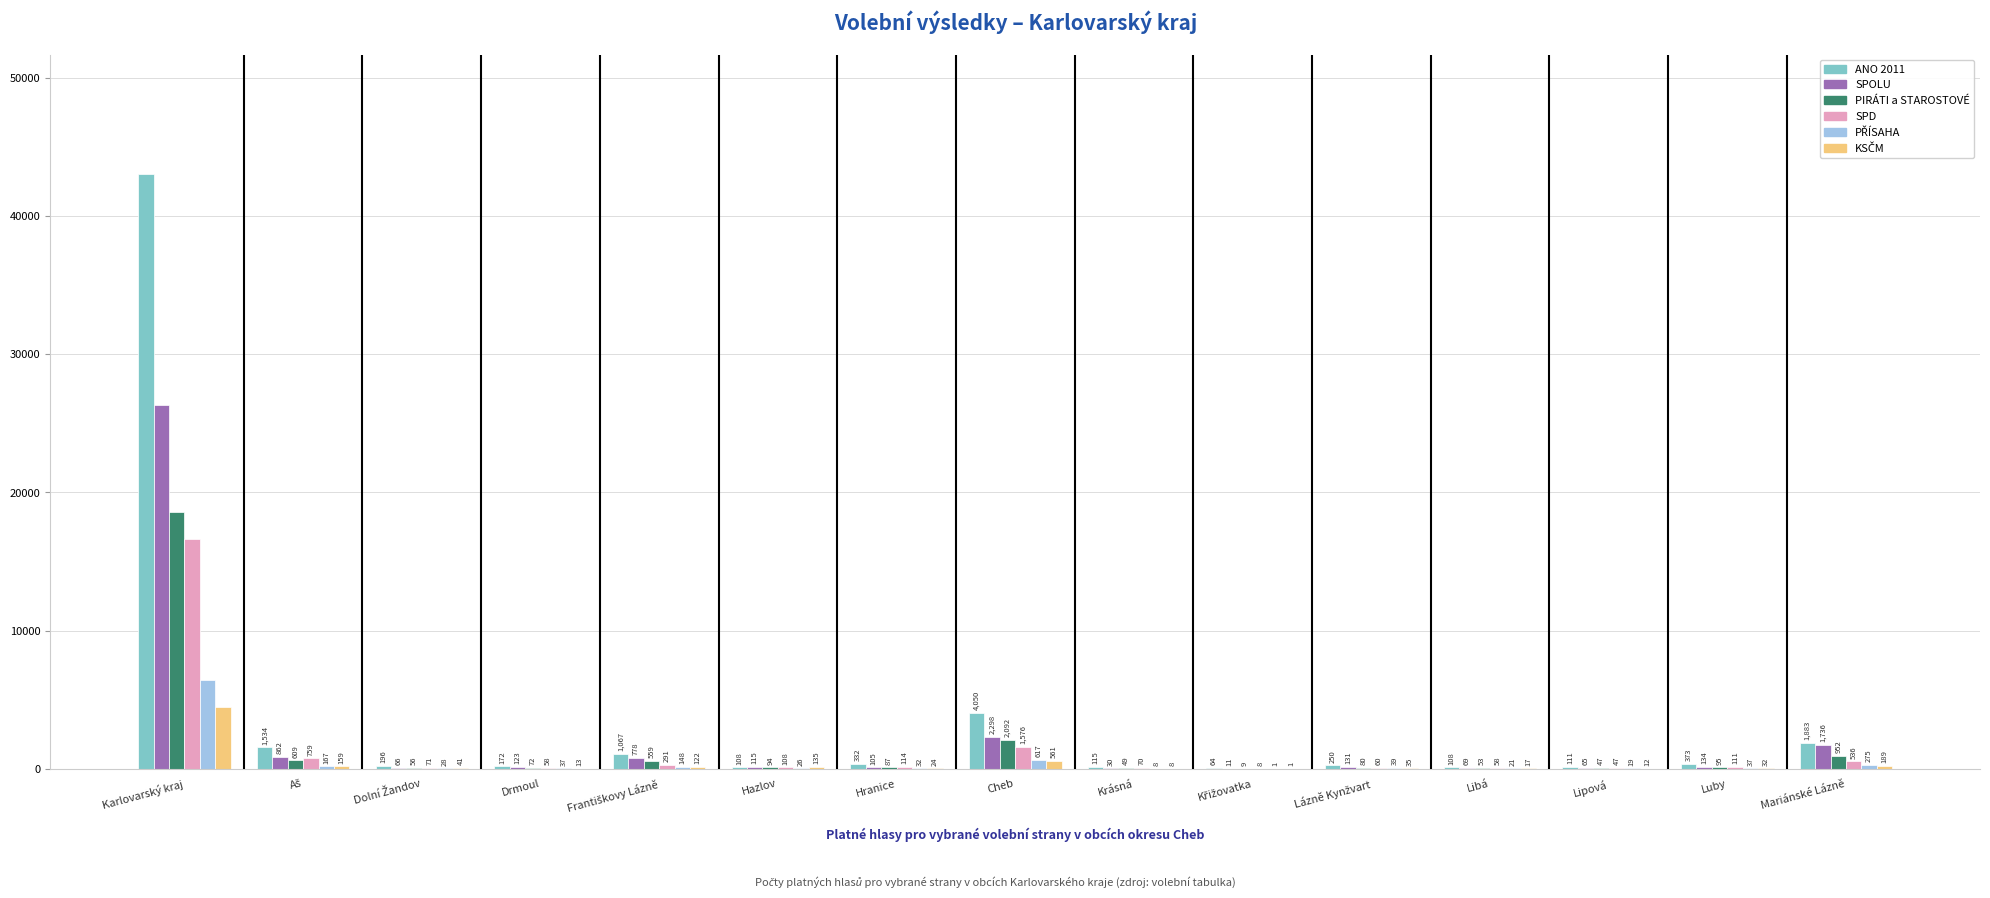

True or false: SPOLU has a value of 30 at Krásná.

True